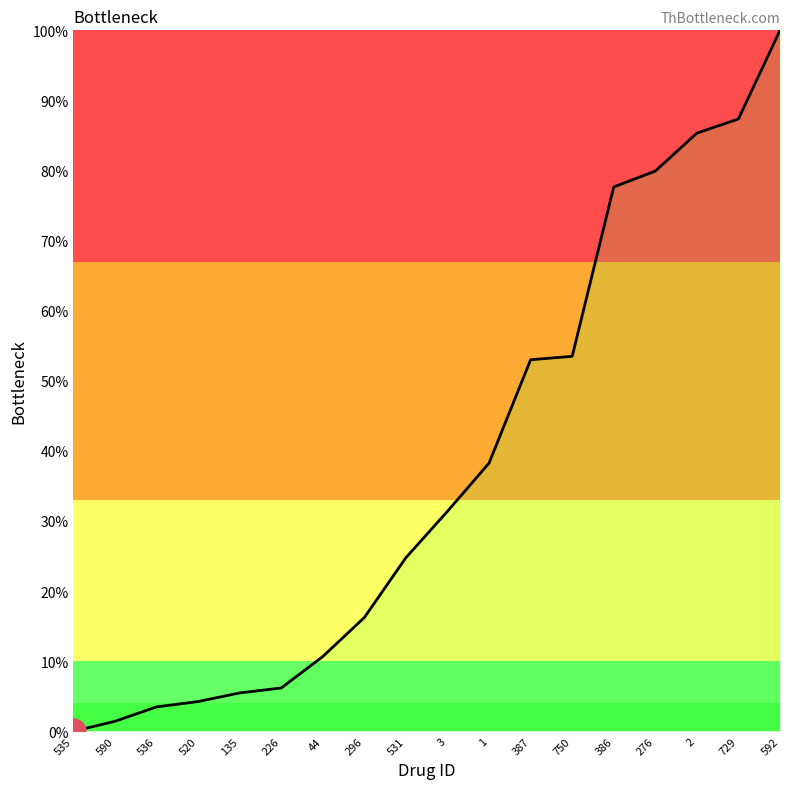

Does the chart have visible grid lines?

No